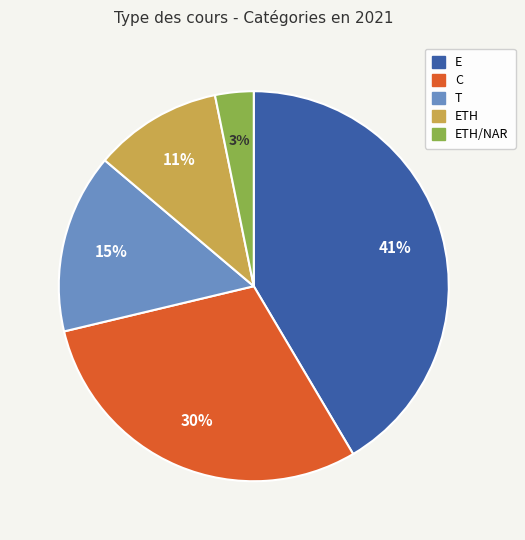

Is there any slice that represents more than half of the pie?

No